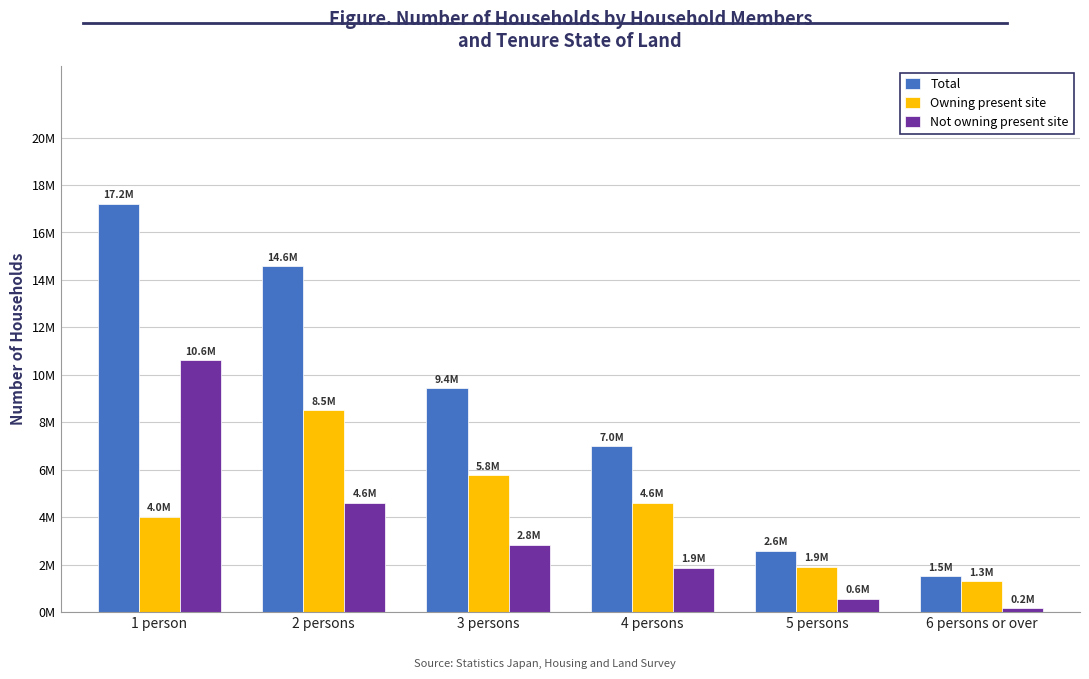

What are all the series names shown in the legend?

Total, Owning present site, Not owning present site